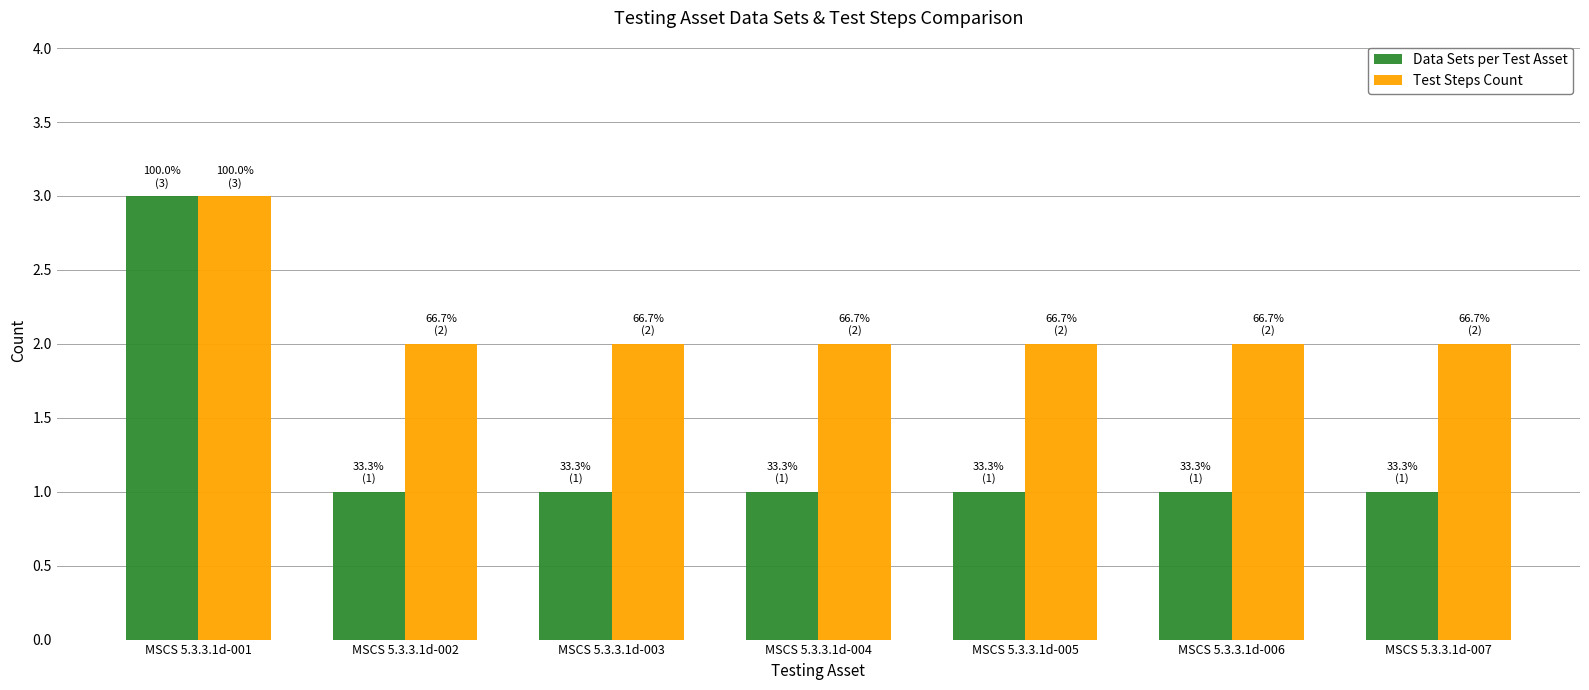

At which label does Test Steps Count reach its peak?

MSCS 5.3.3.1d-001